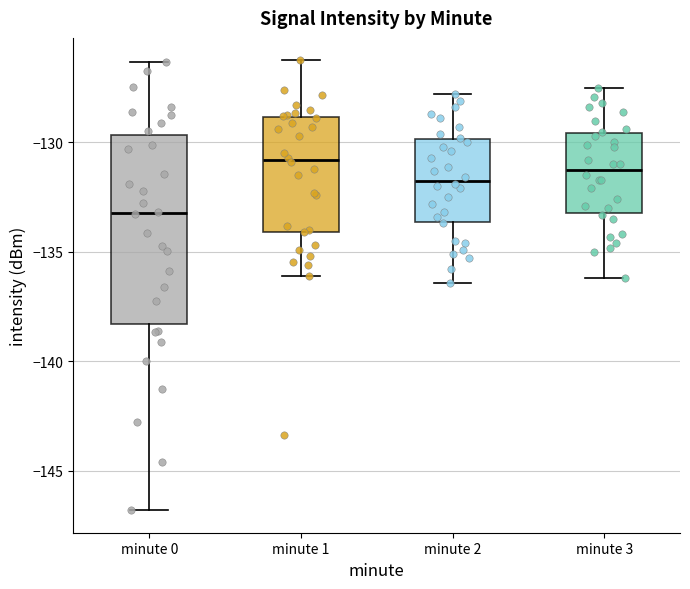

Where does the upper whisker of the box for minute 2 end on the y-axis? The values are not printed on the chart, so give them approximately, as read against the axis.

-128.0